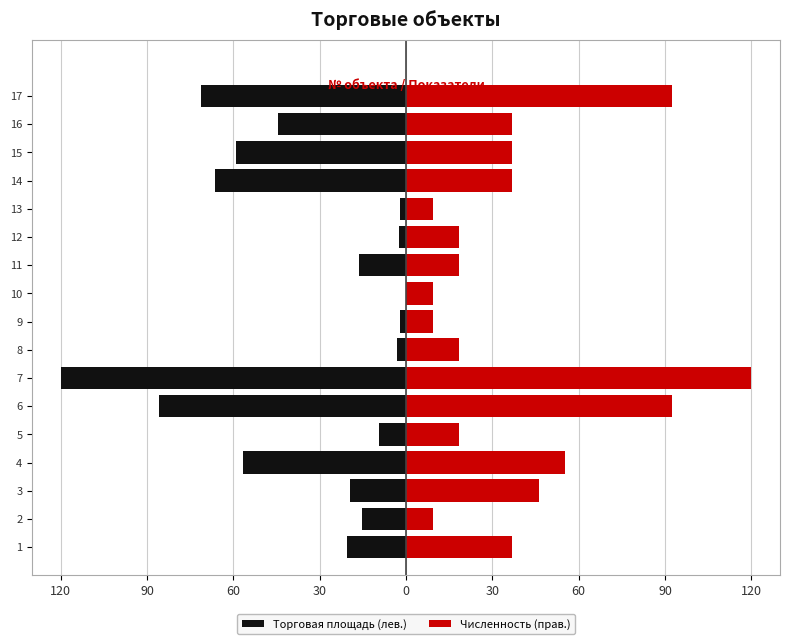

How many groups of bars are there?

17